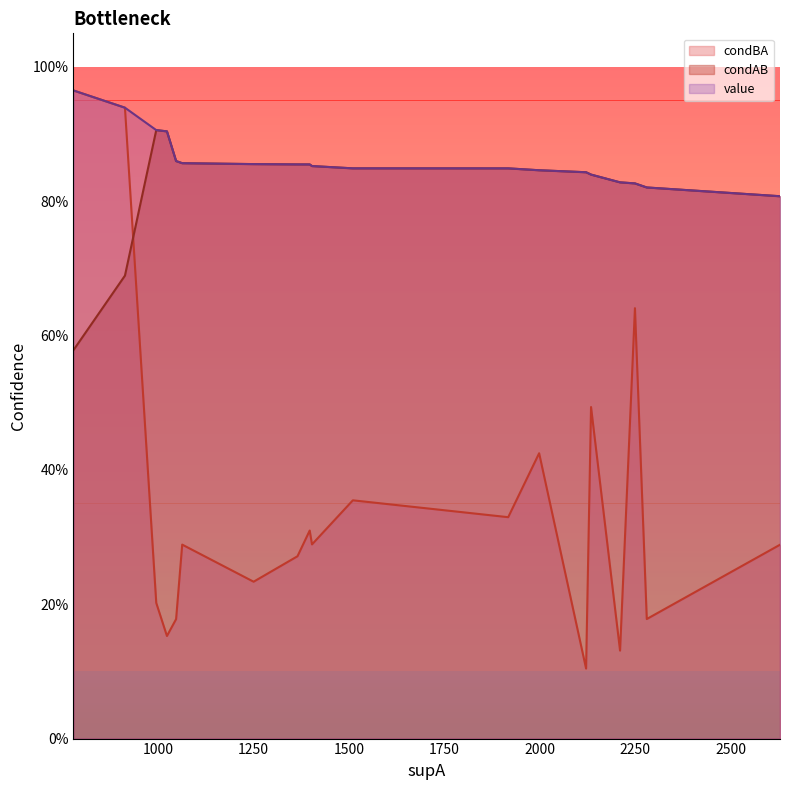

Which category has the highest value across all series?

778